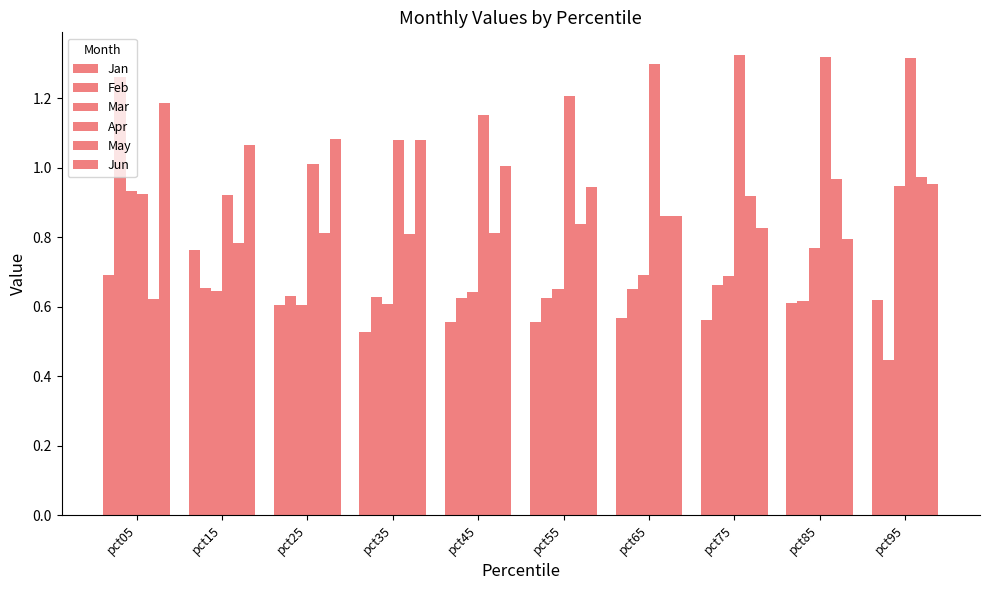

How many bars are there in total?

60